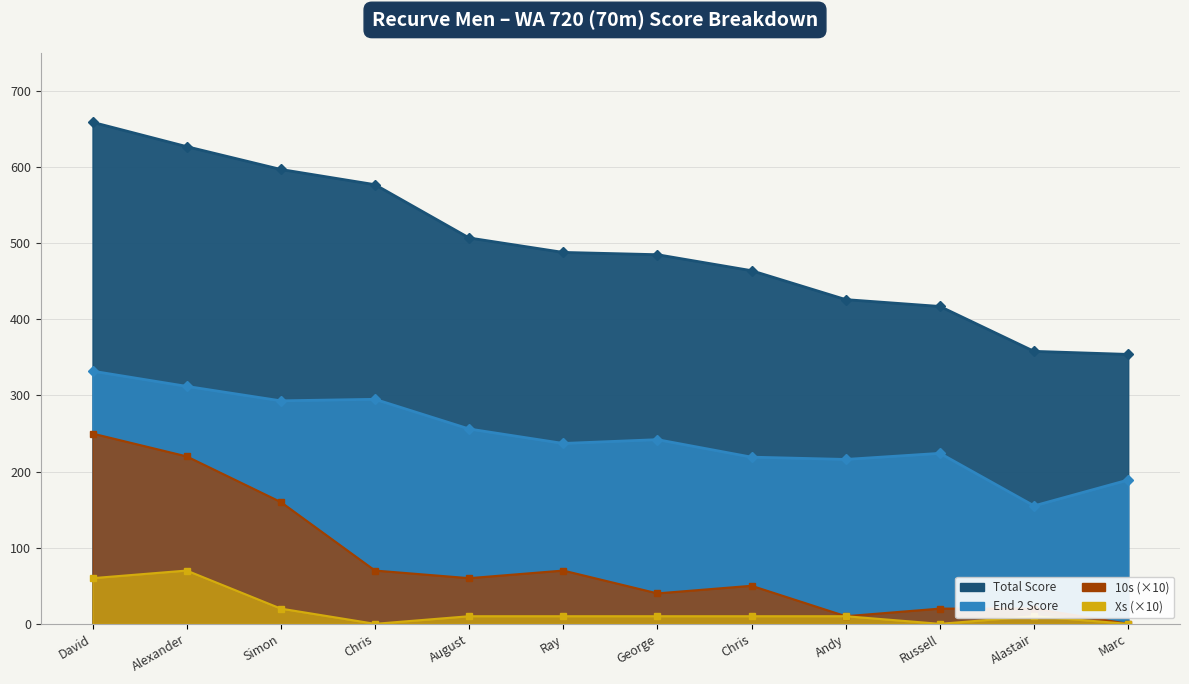

Where is the first local maximum for Xs (col_9)?

Alexander